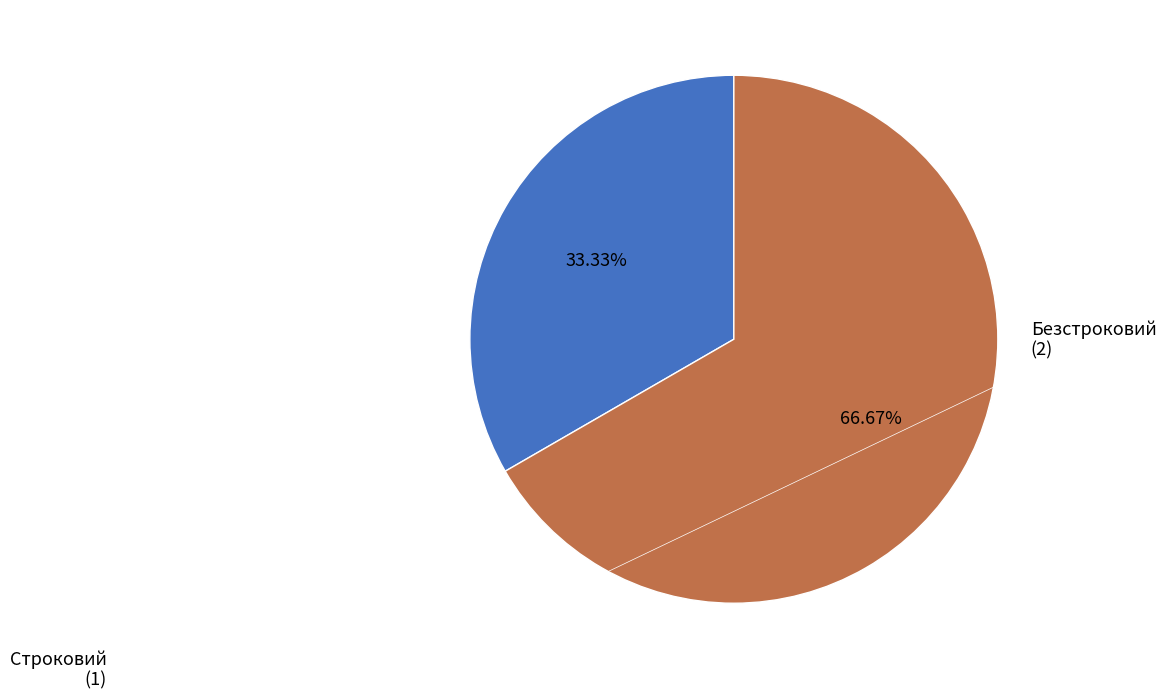

Does any single category account for the majority?

Yes